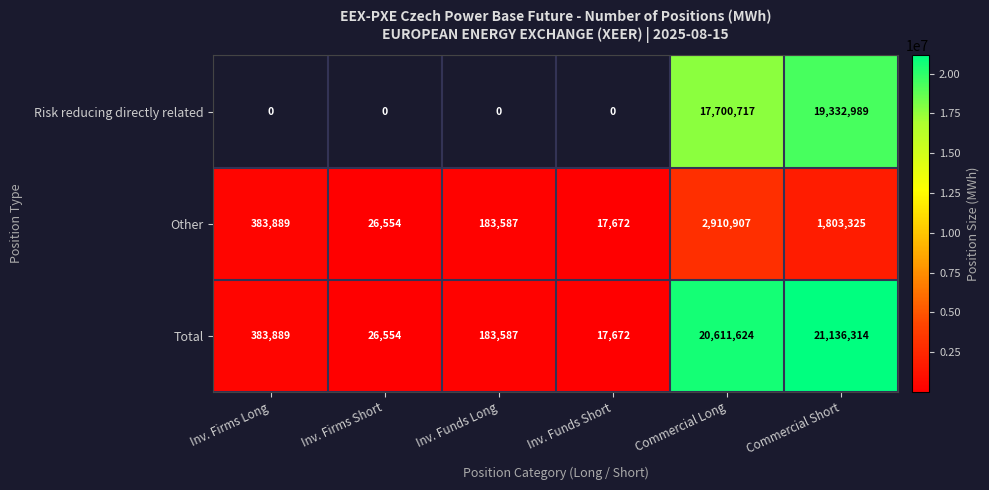

The value of Risk reducing directly related at Commercial Short is 25993872.5. True or false?

False